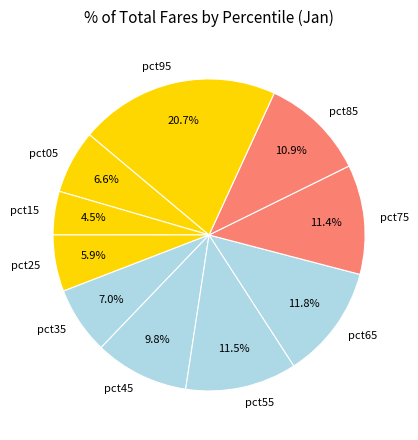

Count the number of slices in the pie.

10